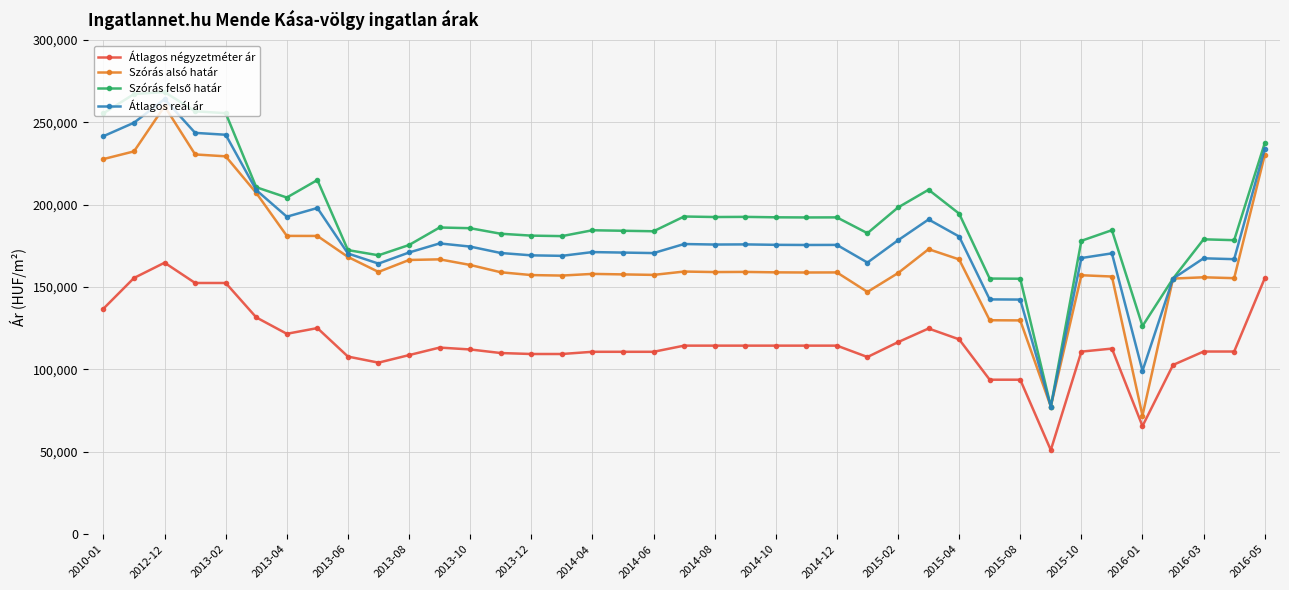

True or false: Átlagos négyzetméter ár and Átlagos reál ár cross at least once.

False